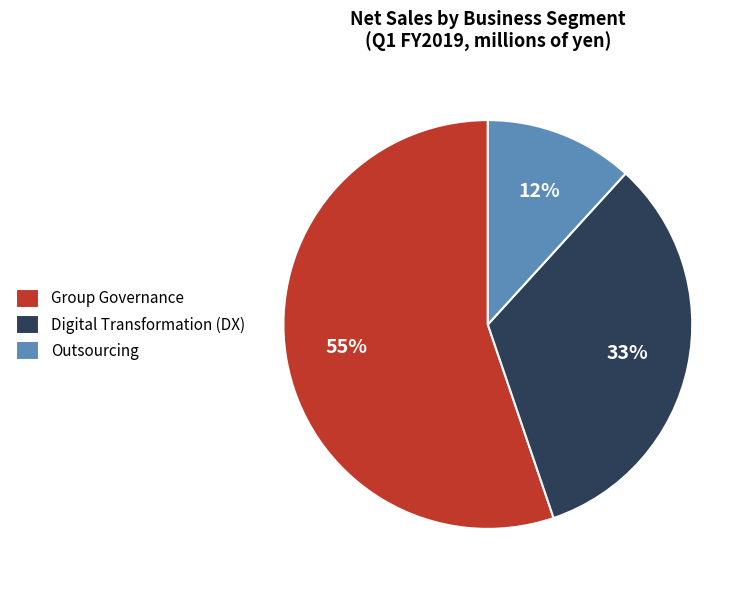

What percentage is the Group Governance slice, to the nearest percent?

55%